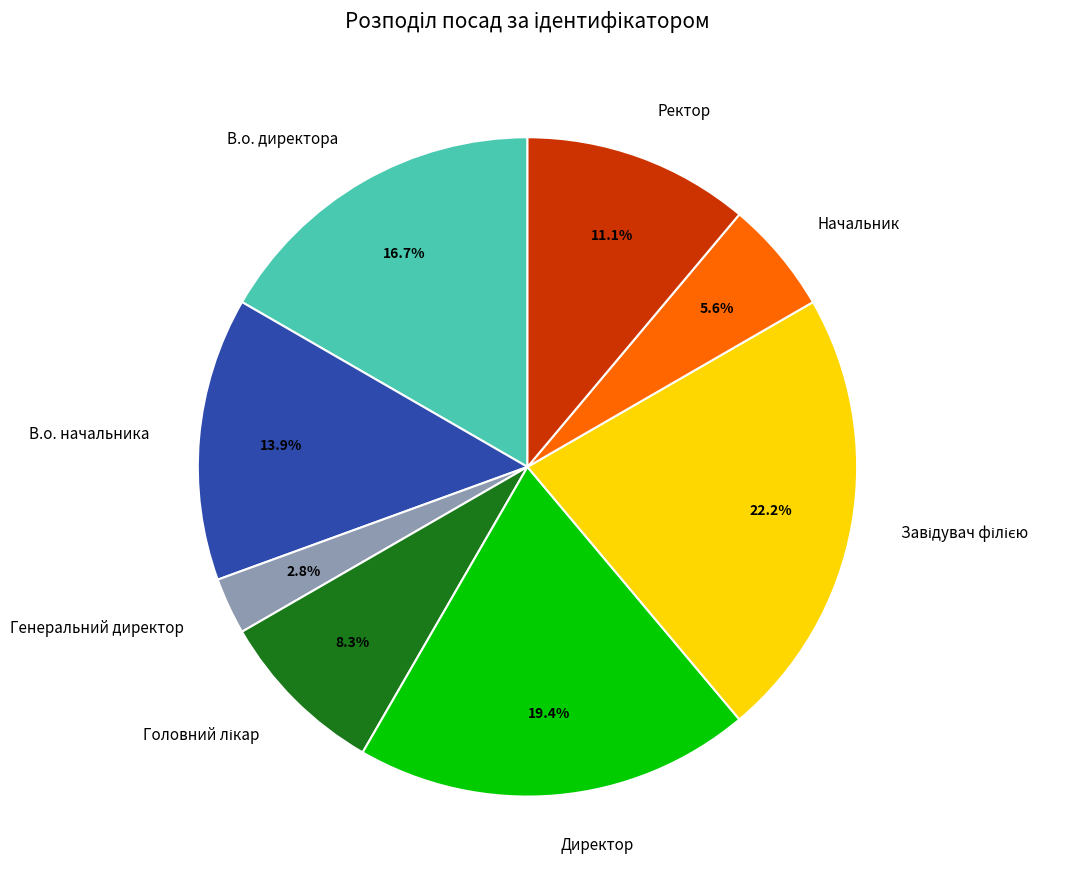

What is the total percentage of В.о. директора and Ректор?

27.8%